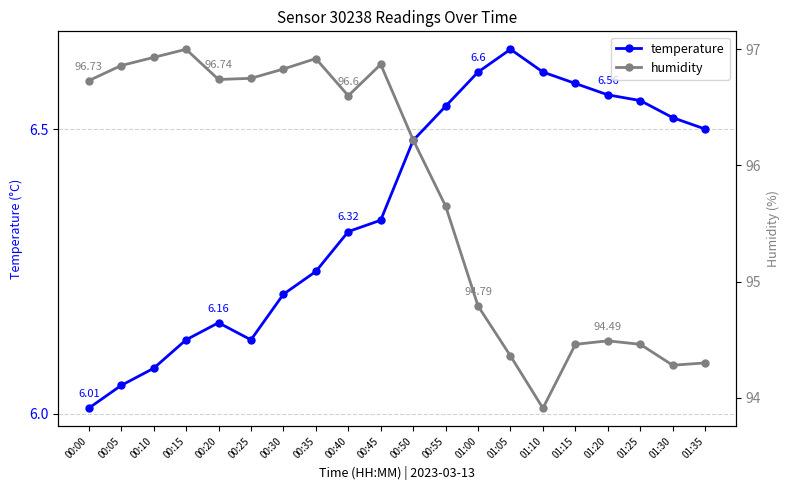

True or false: temperature and humidity intersect in this chart.

False